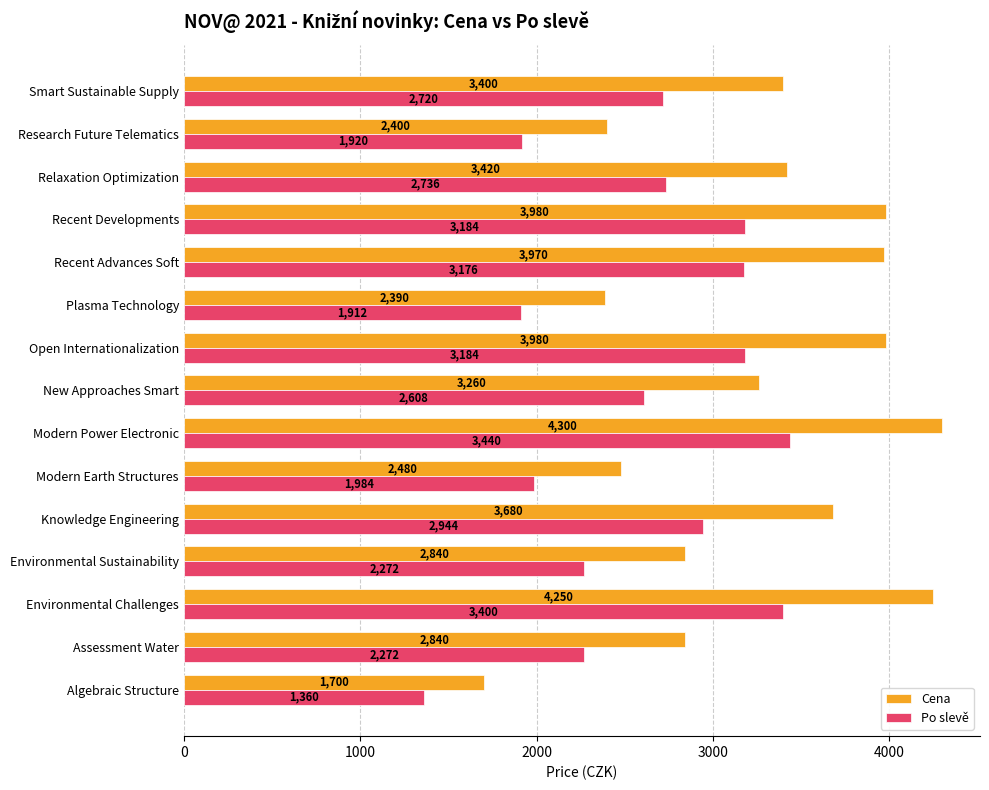

The Cena series shows 1806 at Open Internationalization. True or false?

False